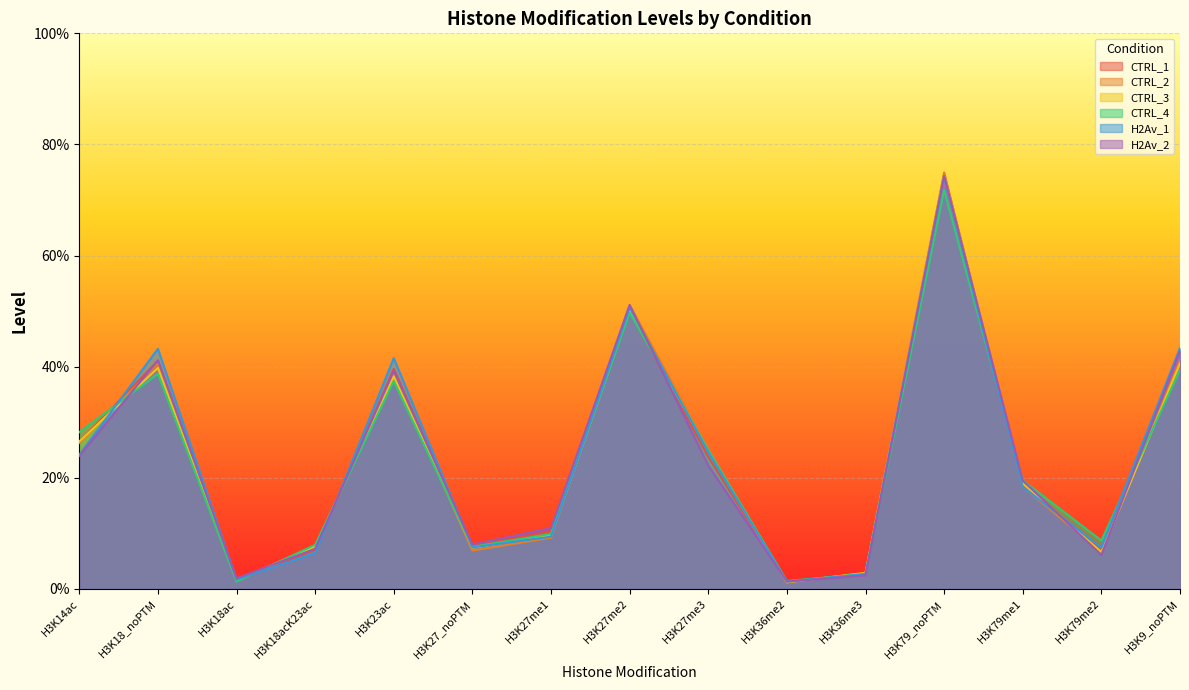

At H3K27me2, list the series in order from smallest to largest.

CTRL_4, CTRL_3, CTRL_1, H2Av_1, CTRL_2, H2Av_2